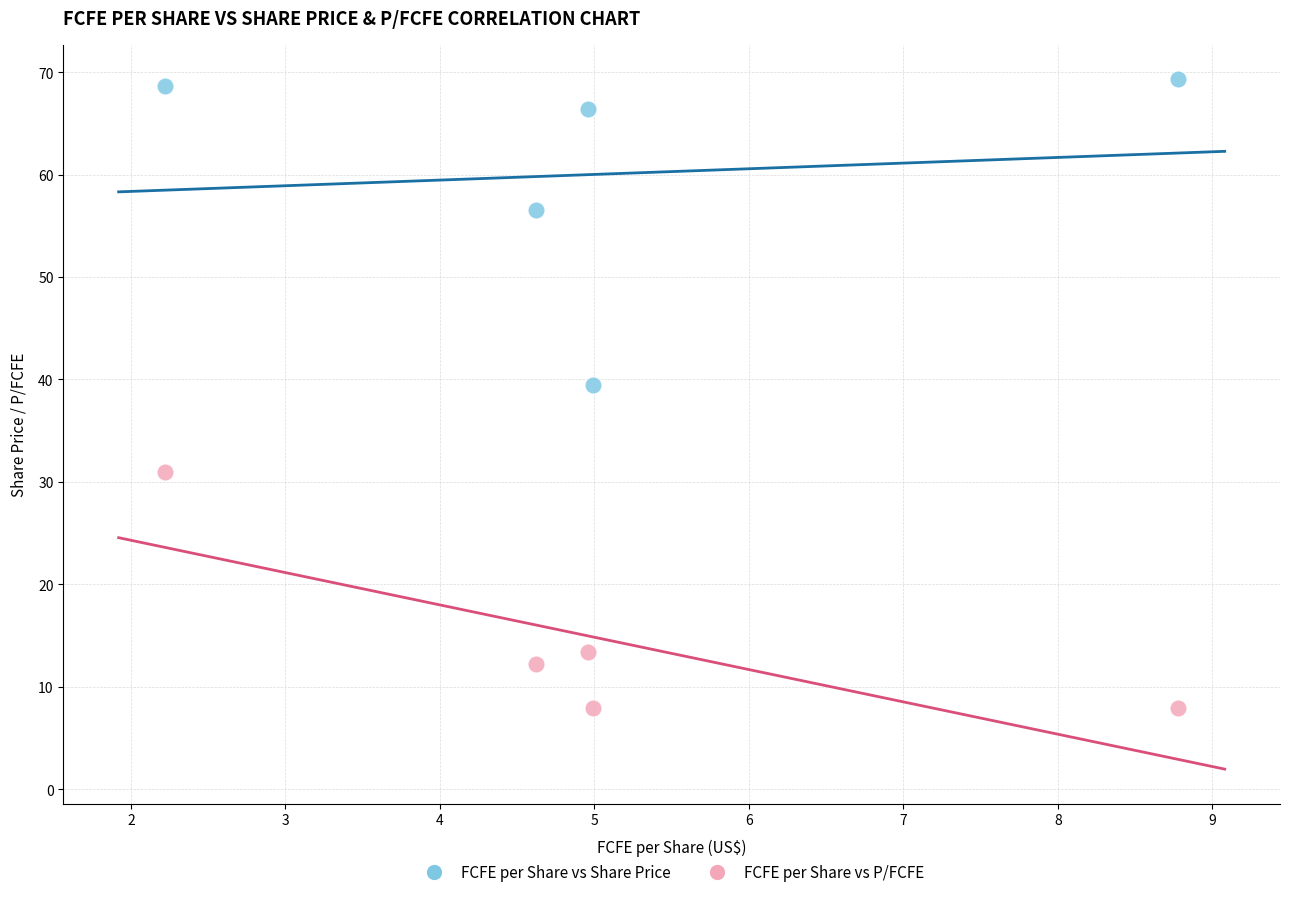

Which series reaches the minimum Y coordinate?

FCFE per Share vs P/FCFE